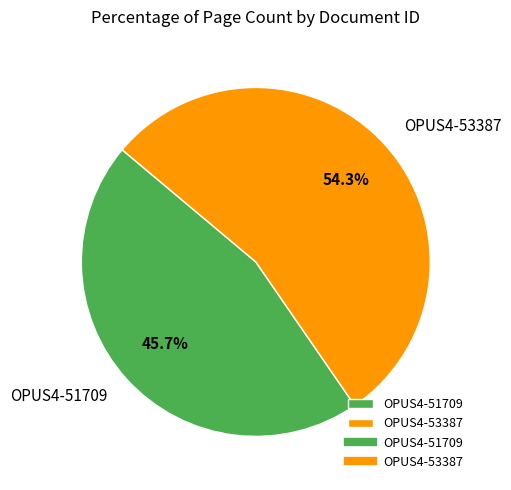

Do OPUS4-51709 and OPUS4-53387 together represent more than half of the pie?

Yes